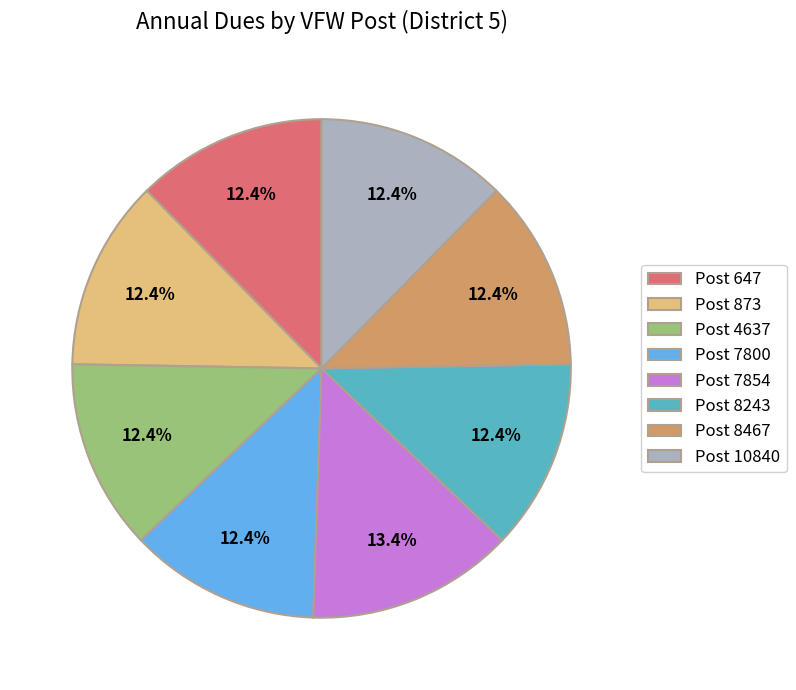

How many segments does this pie chart have?

8